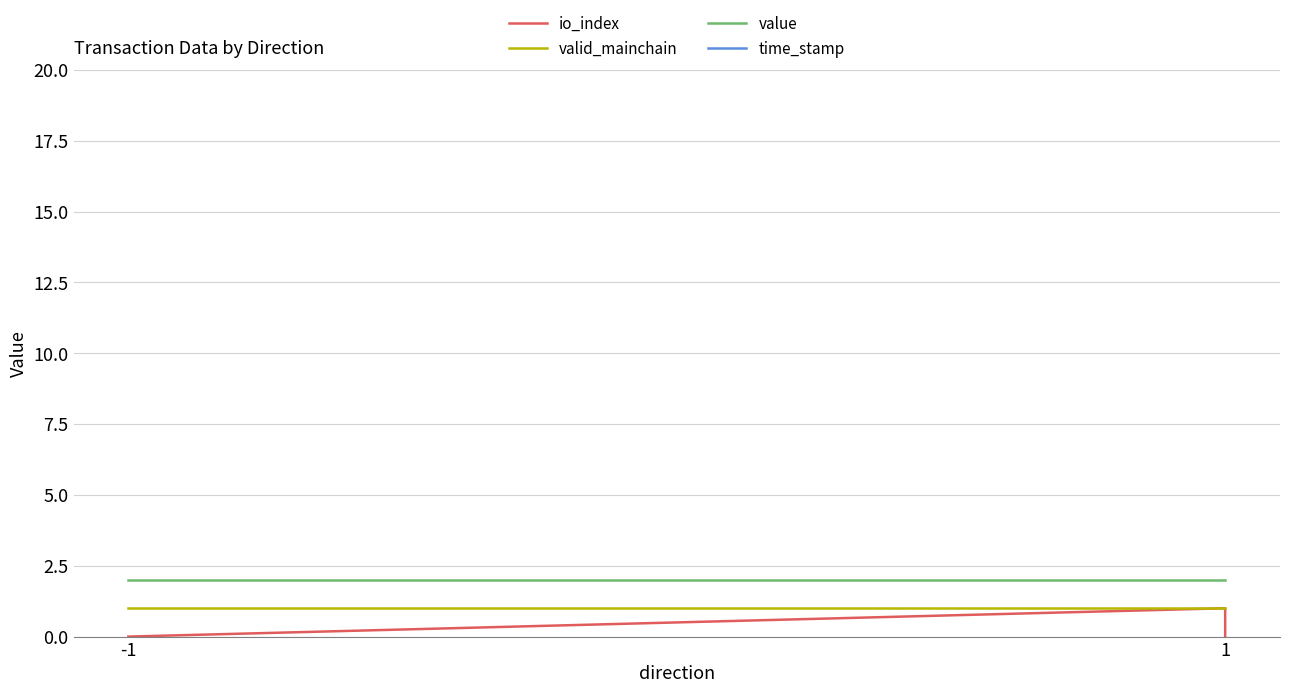

What is the spread (max minus min) of values at -1?

1657180855.0